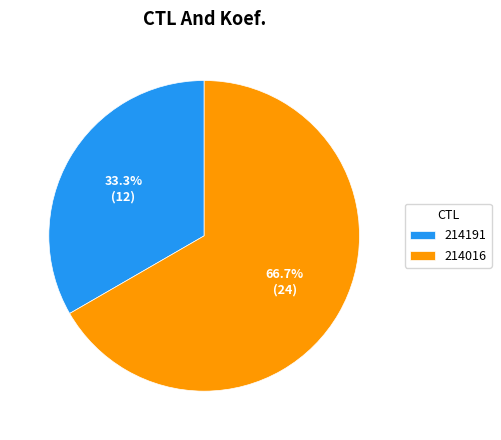

The 214016 slice represents 67% of the pie. True or false?

True